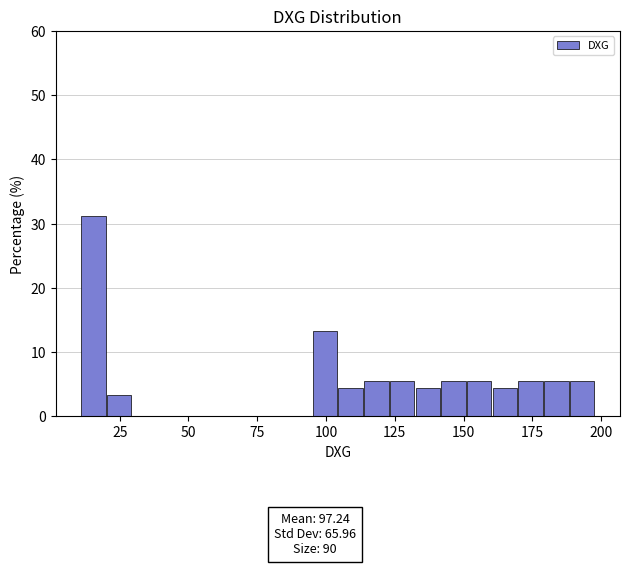

Read against the x-axis, roughly where is the centre of the tallest bar?

15